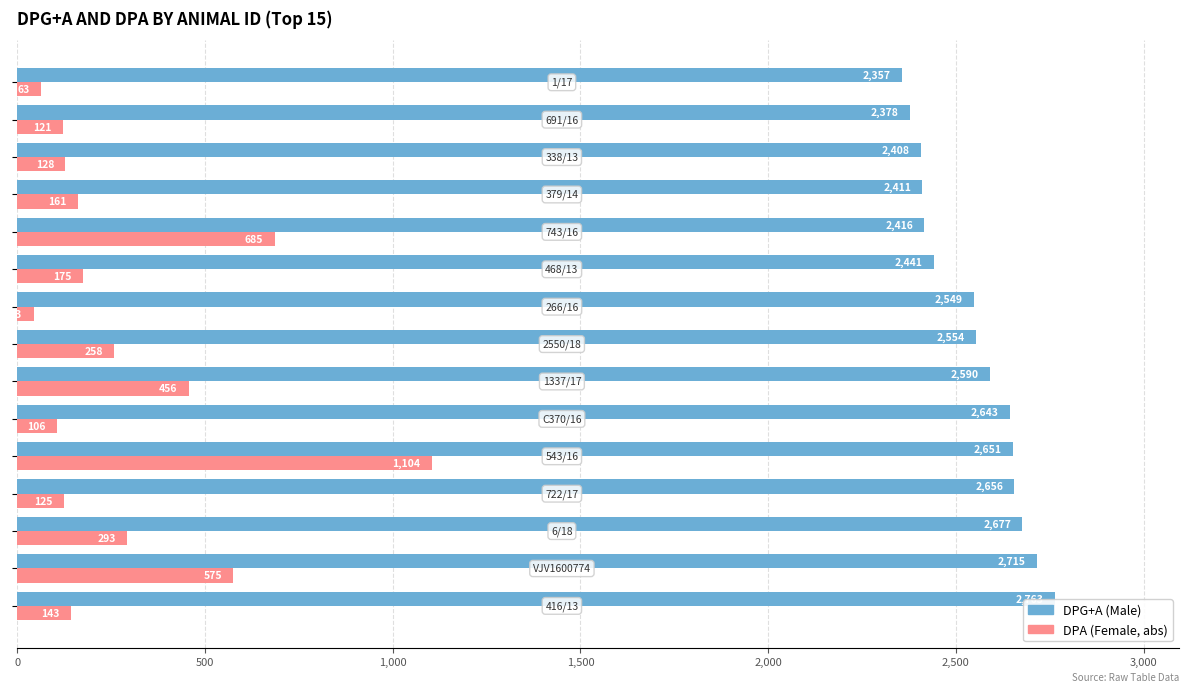

What is the smallest value displayed?

43